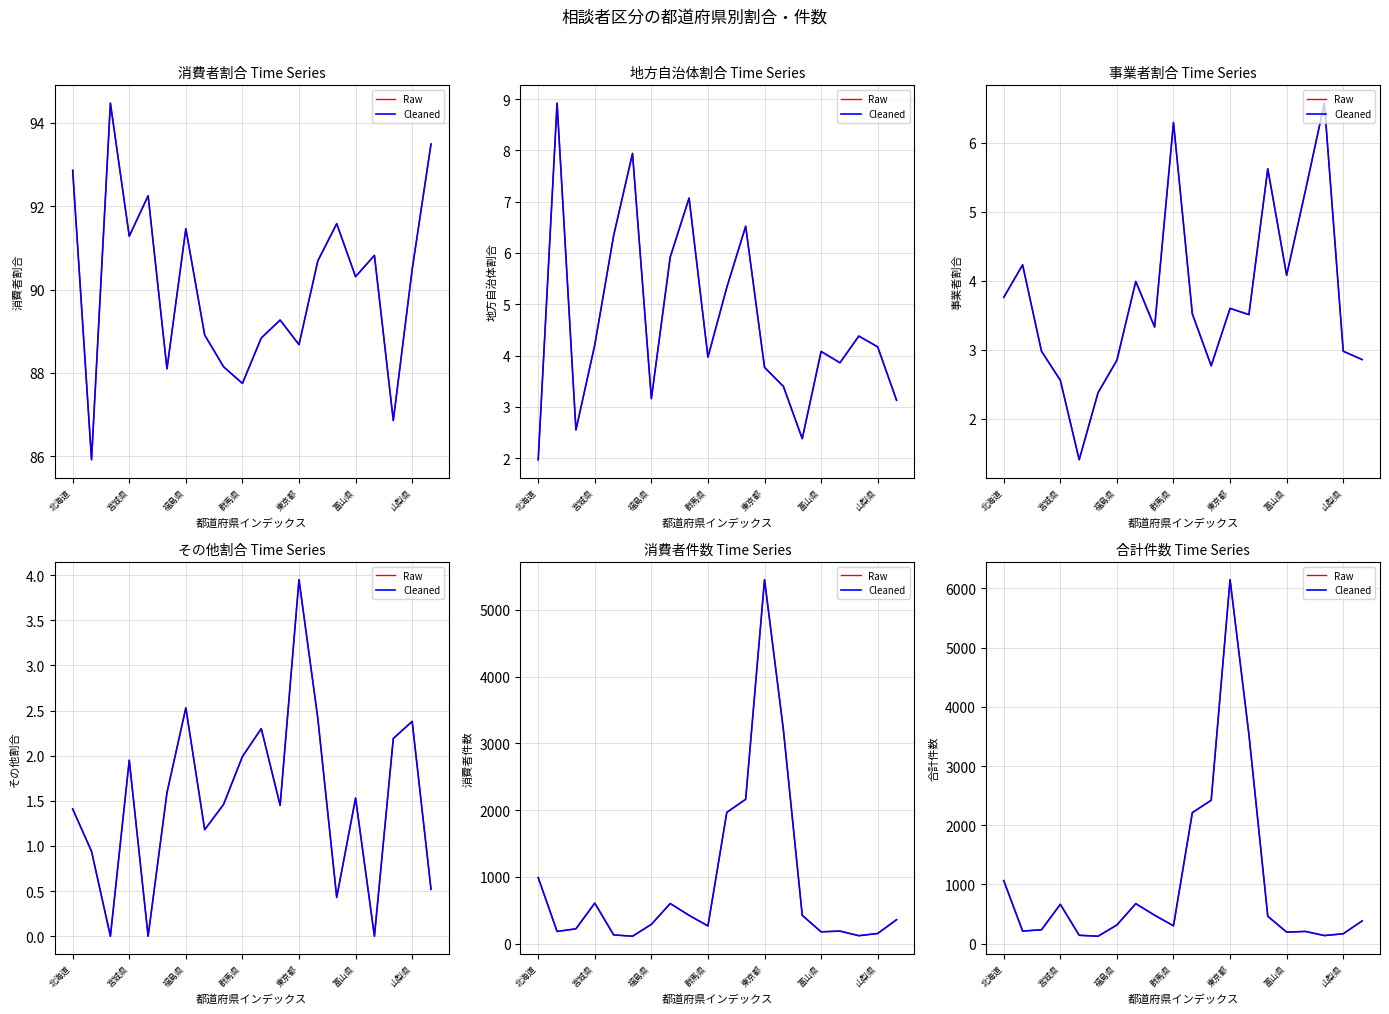

True or false: Cleaned and Raw cross at least once.

False